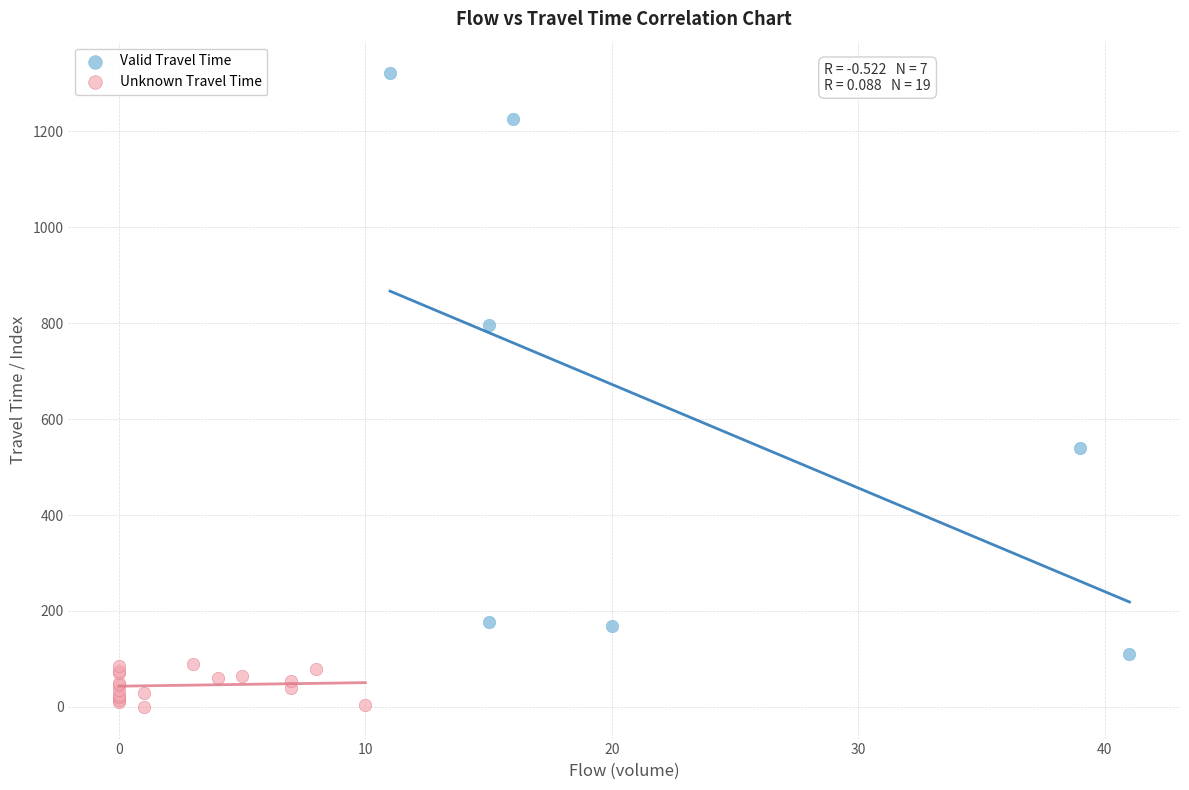

Which series has the widest spread of Y values?

Valid Travel Time